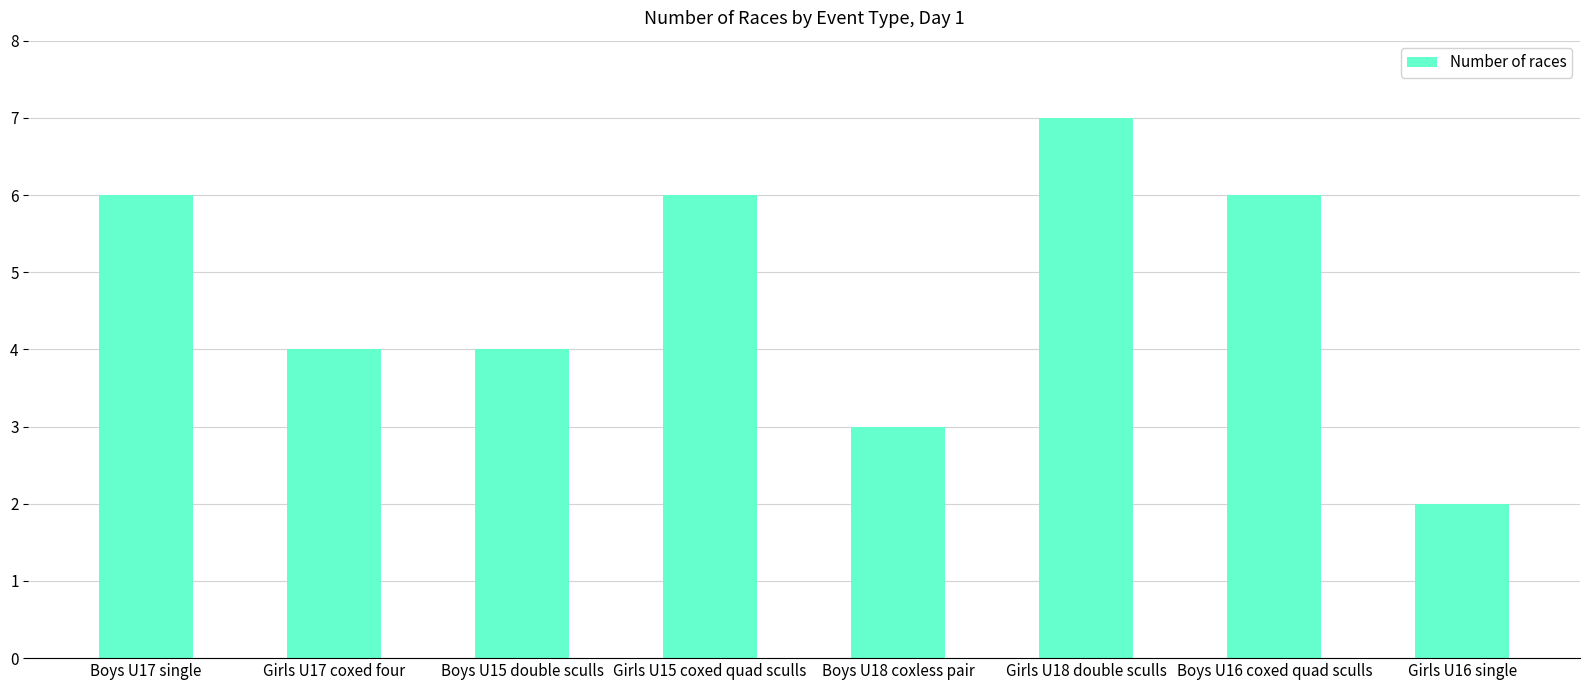

What is the greatest value displayed?

7